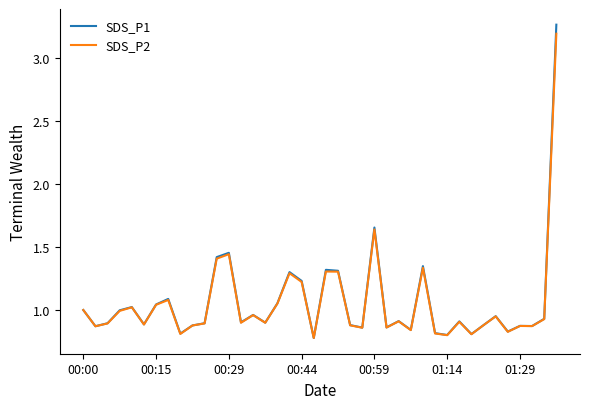

Which series has the largest range (max minus min)?

SDS_P1